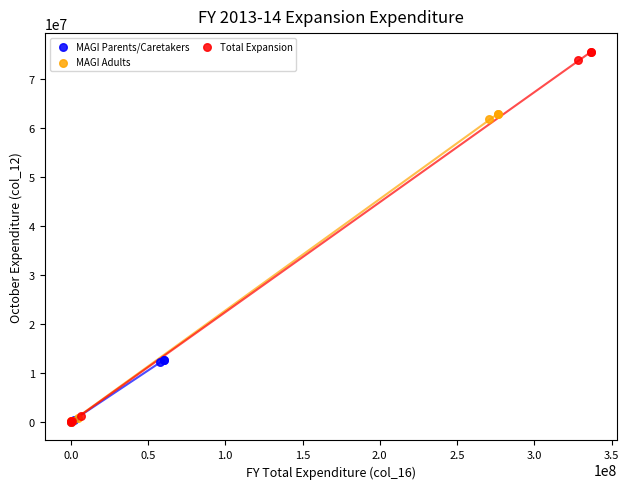

Which series reaches the maximum Y coordinate?

Total Expansion